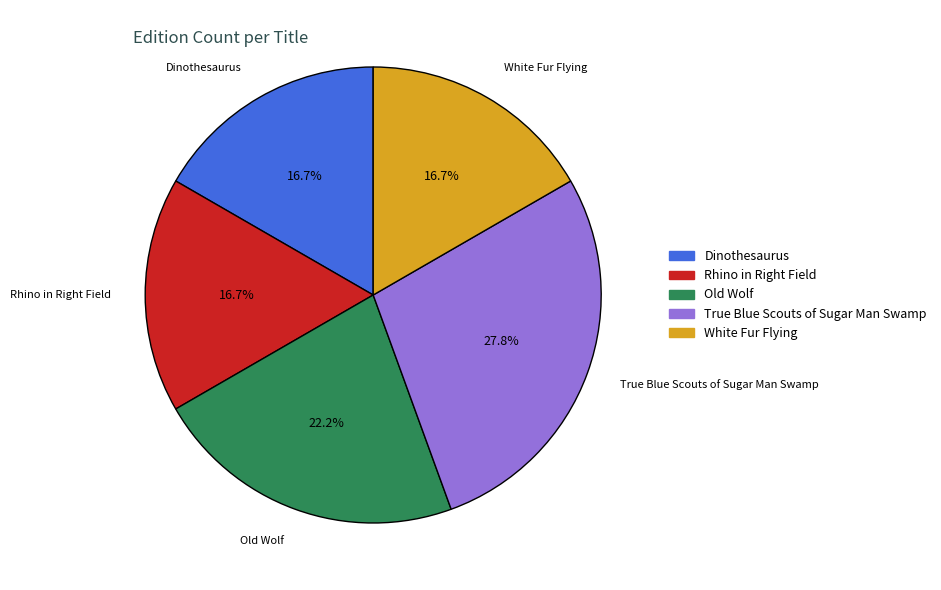

To the nearest percent, what is the difference between the largest and smallest slice percentages?

11%